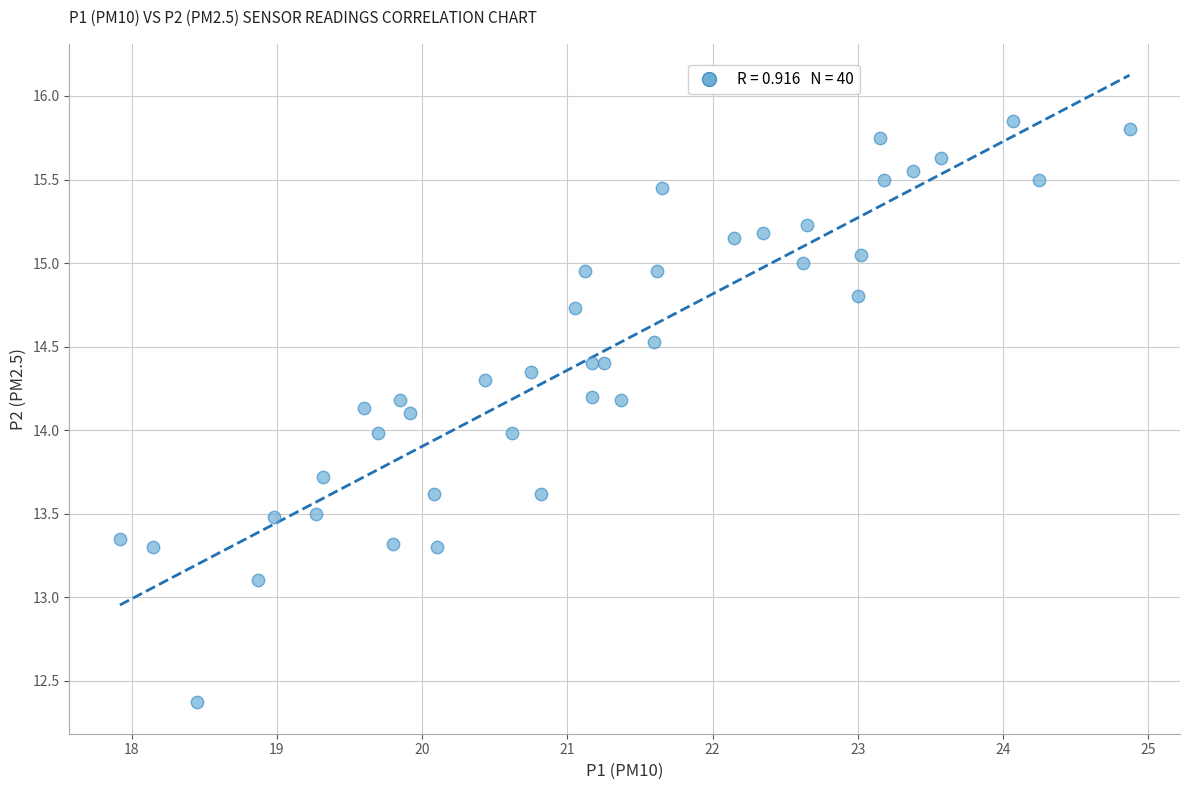

What is the range of Y values (max minus min)?

3.5